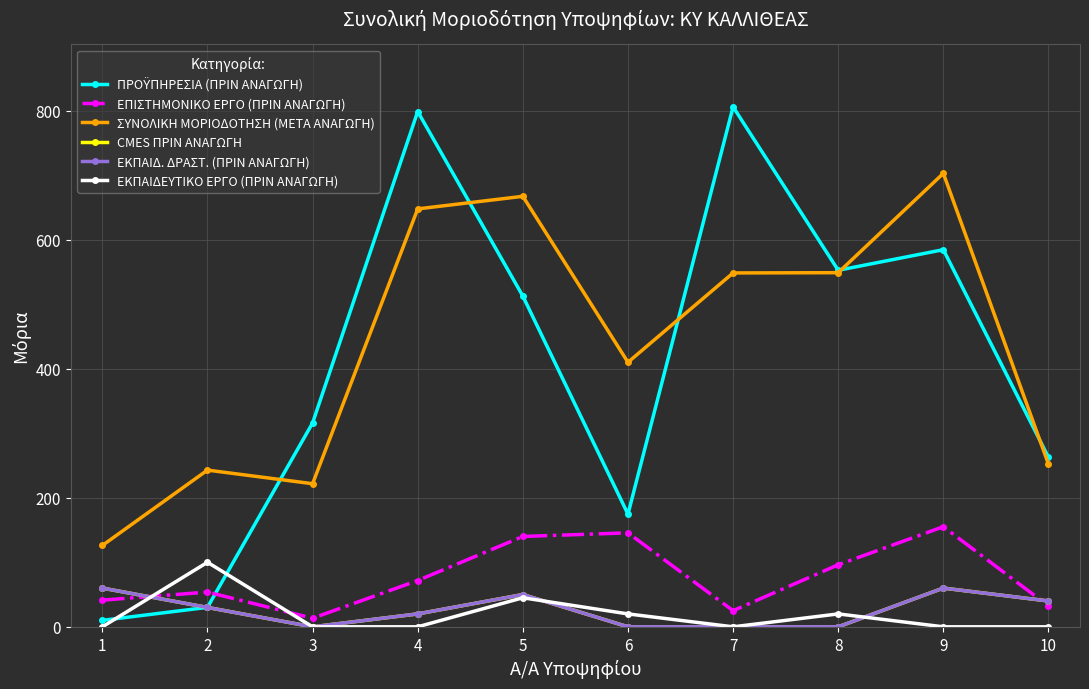

Does the chart have visible grid lines?

Yes